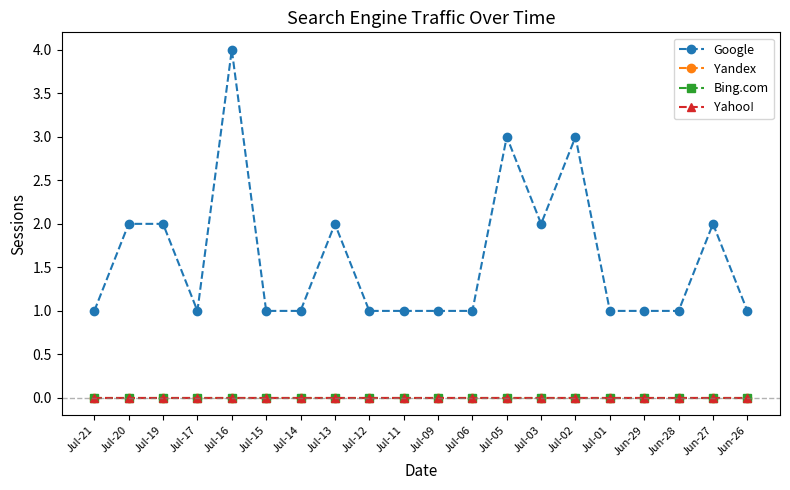

What is the label of the 14th point from the right?

Jul-14